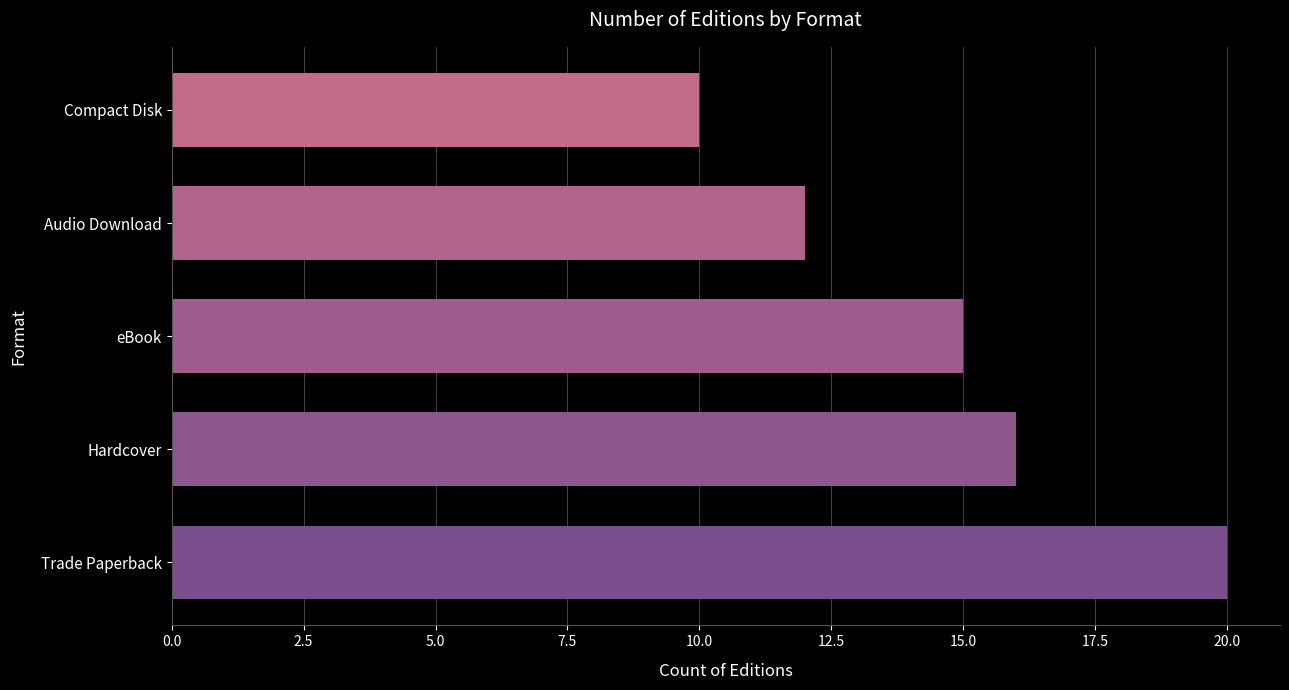

Rank the categories by value from highest to lowest.

Trade Paperback, Hardcover, eBook, Audio Download, Compact Disk